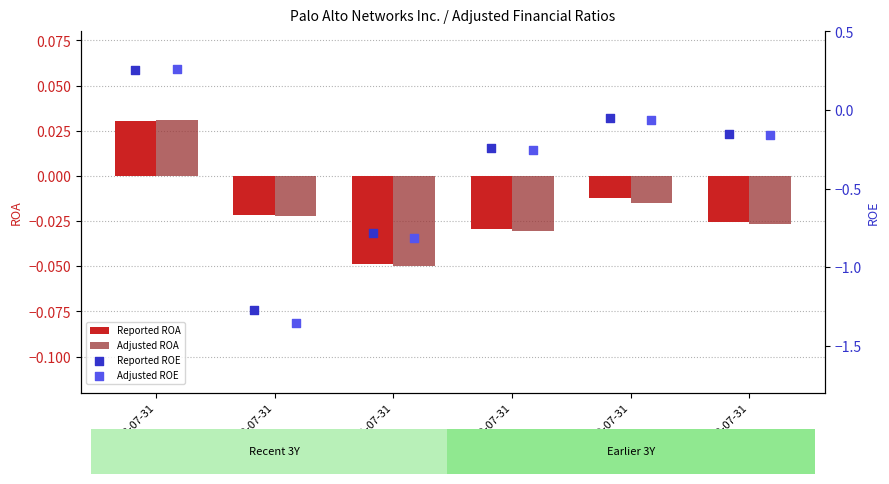

What are all the series names shown in the legend?

Reported ROA, Adjusted ROA, Reported ROE, Adjusted ROE